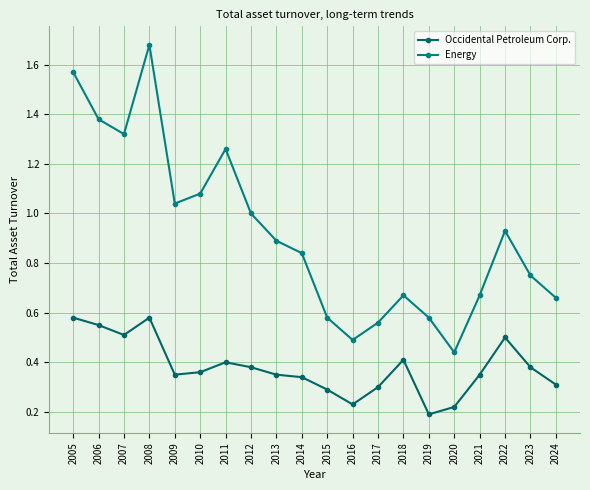

True or false: Occidental Petroleum Corp. and Energy cross at least once.

False